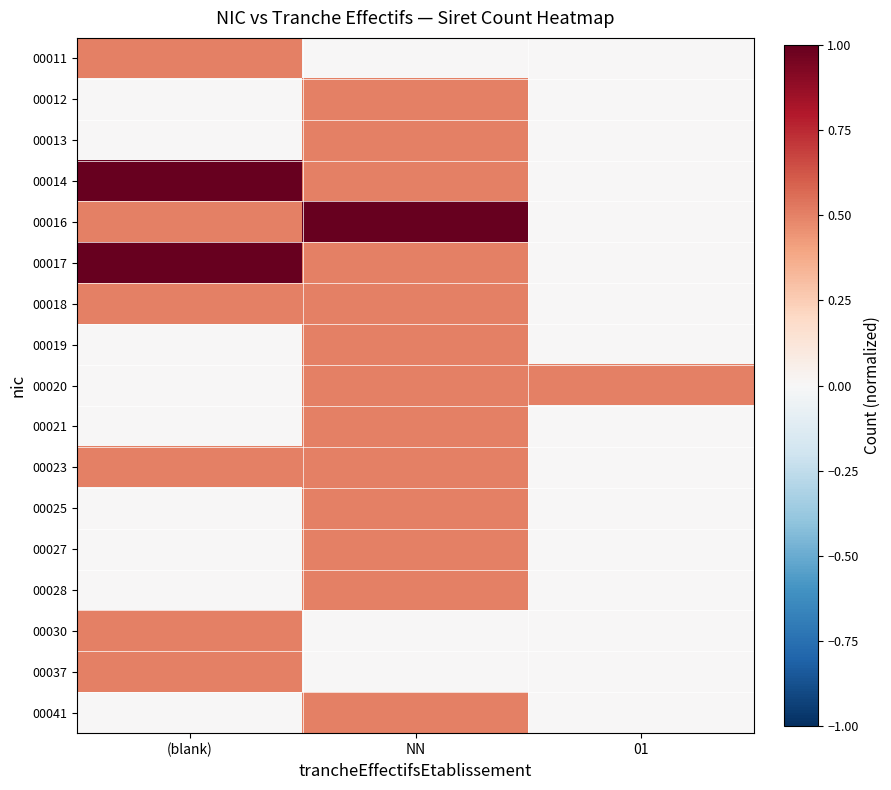

At how many categories does at least one series exceed 0?

3